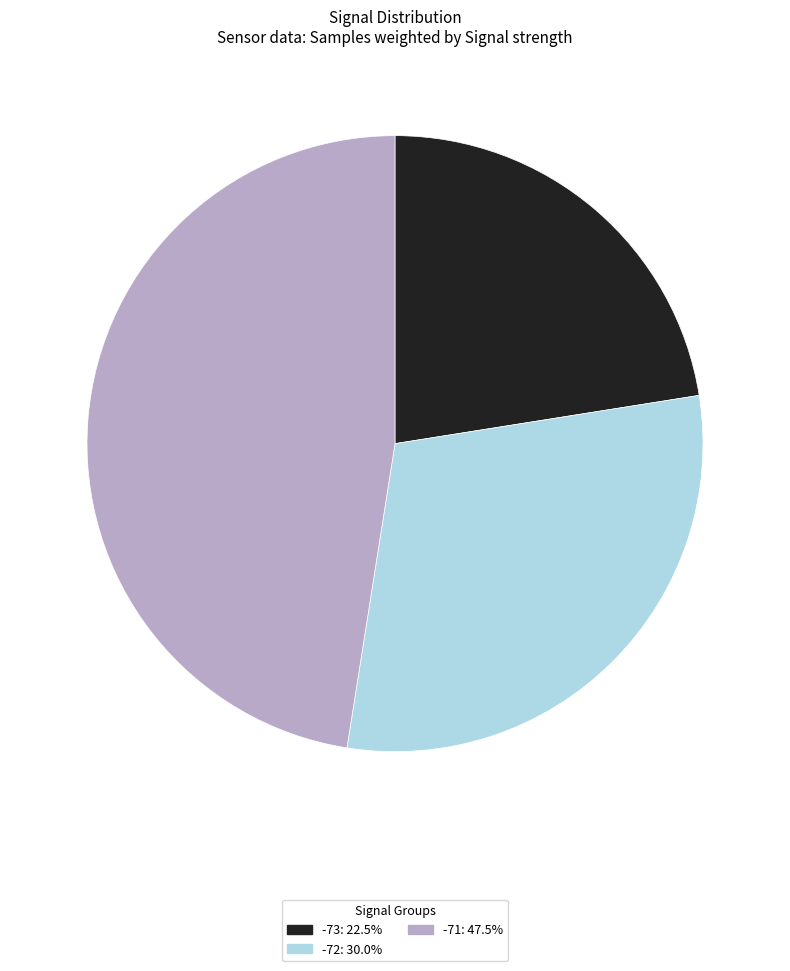

Is there any slice that represents more than half of the pie?

No